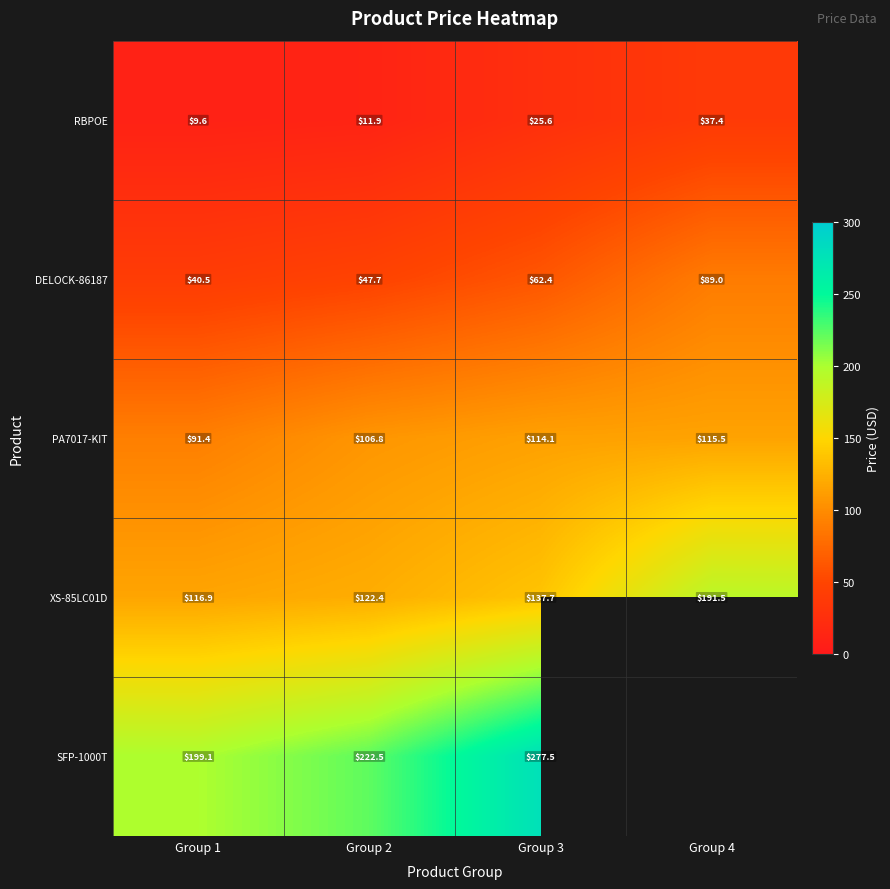

What is the maximum value shown in the chart?

277.5